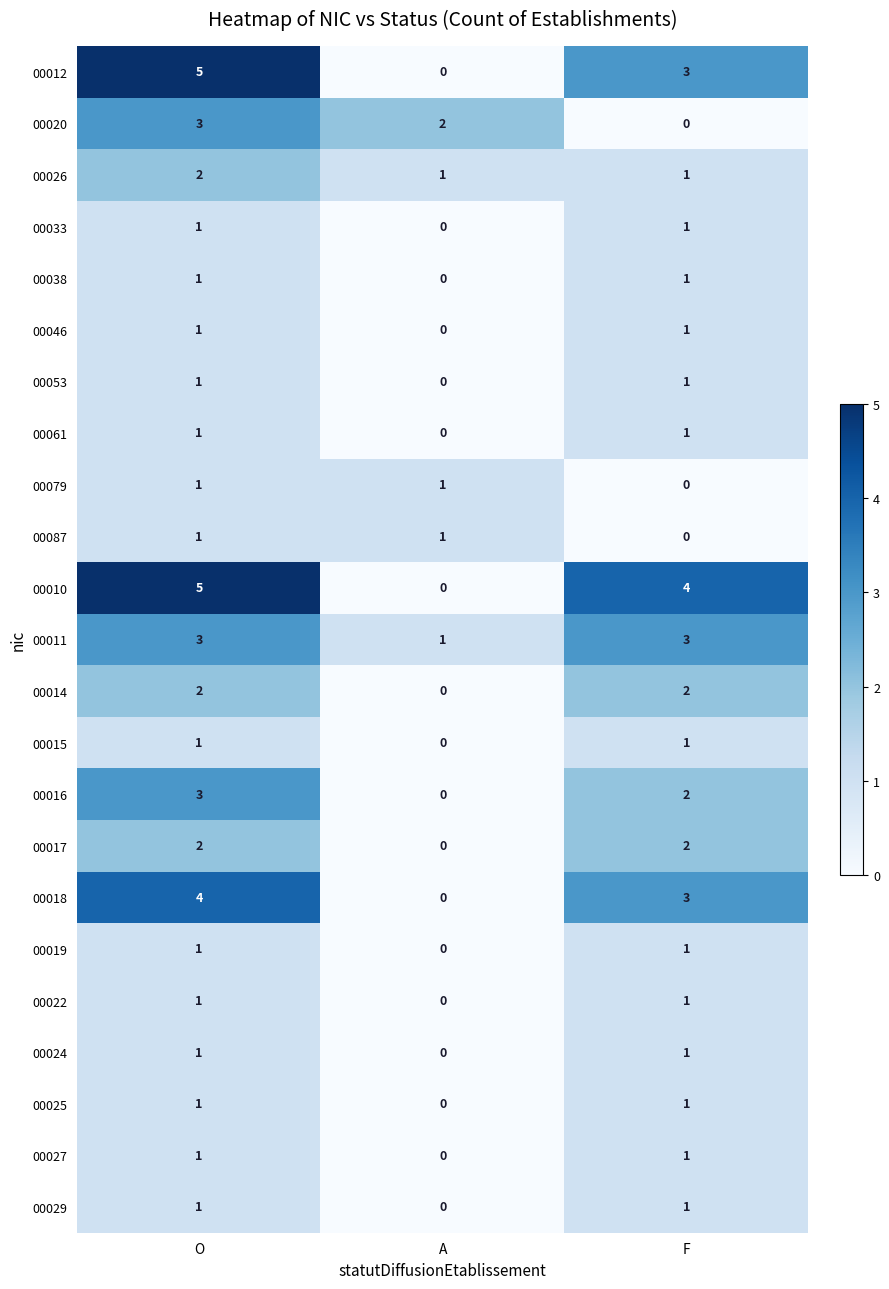

Rank the categories by 00010 value from highest to lowest.

O, F, A